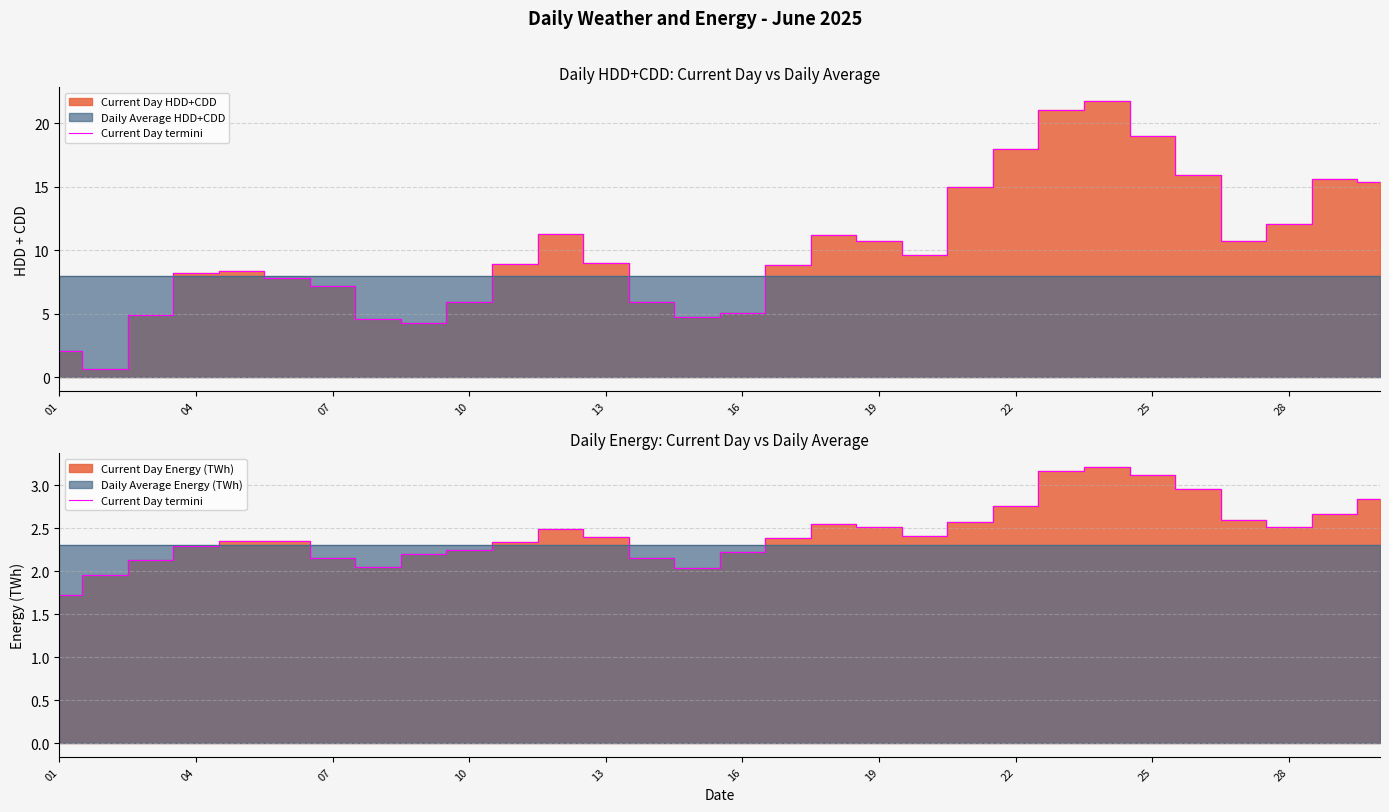

How many points are lower than both their immediate neighbors (excluding endpoints)?

4